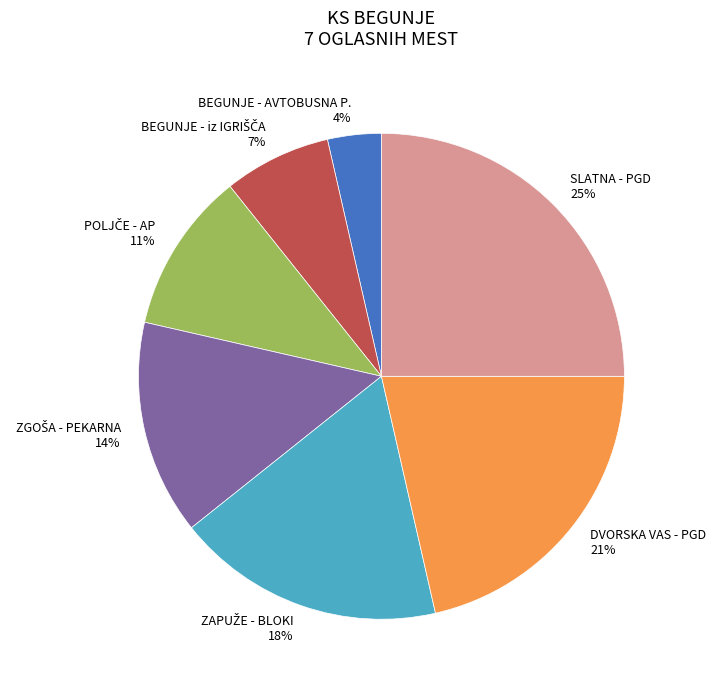

How many slices are in this pie chart?

7